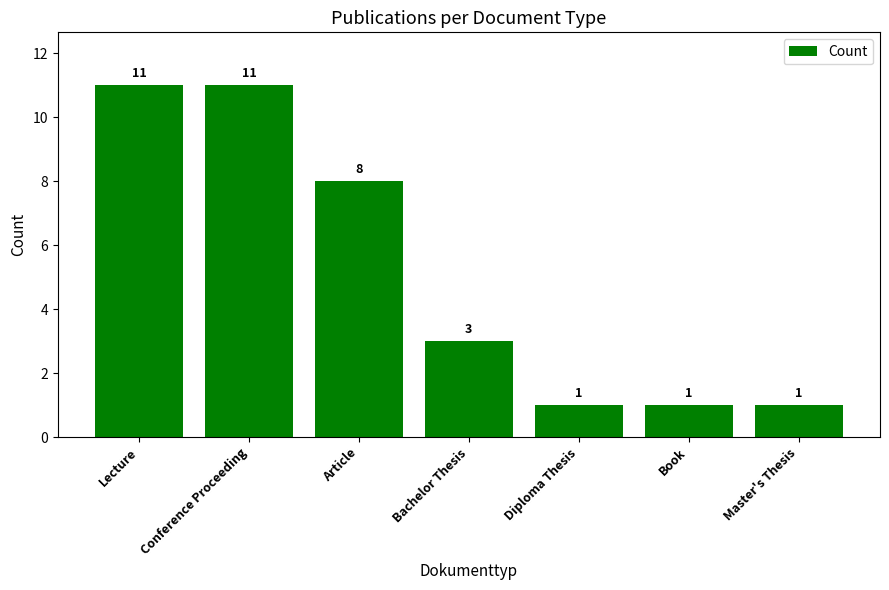

The chart shows a value of 1 at Master's Thesis. True or false?

True